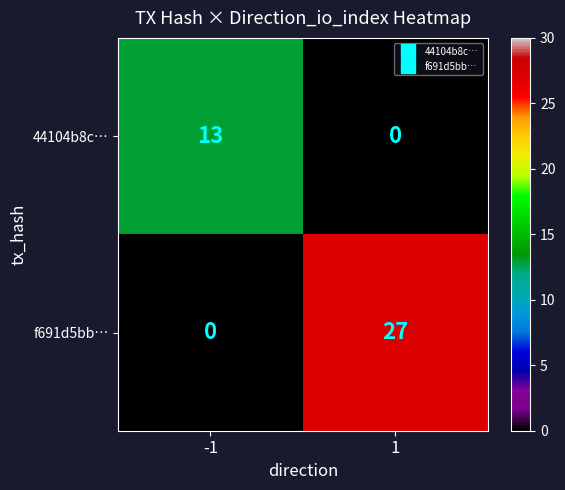

Which series has the widest spread of values?

f691d5bb…